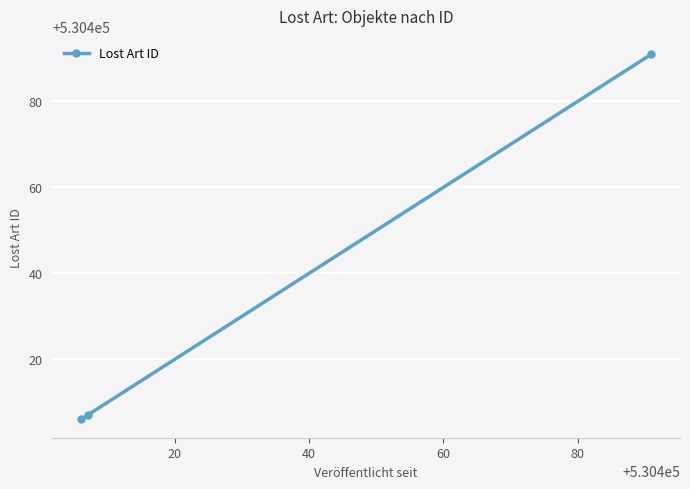

What is the greatest value displayed?

530491